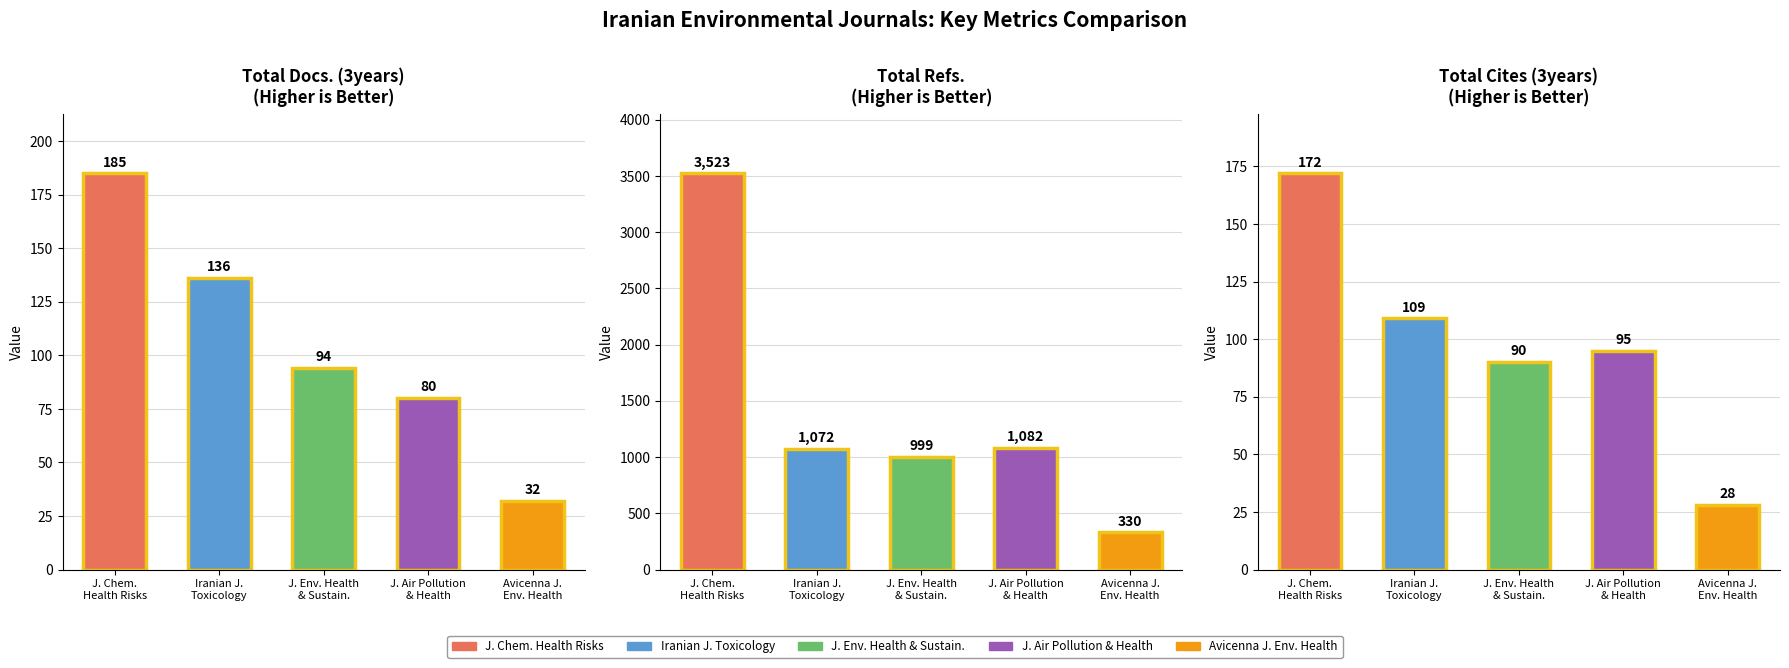

What is the average value of the Total Docs. (3years) series?

105